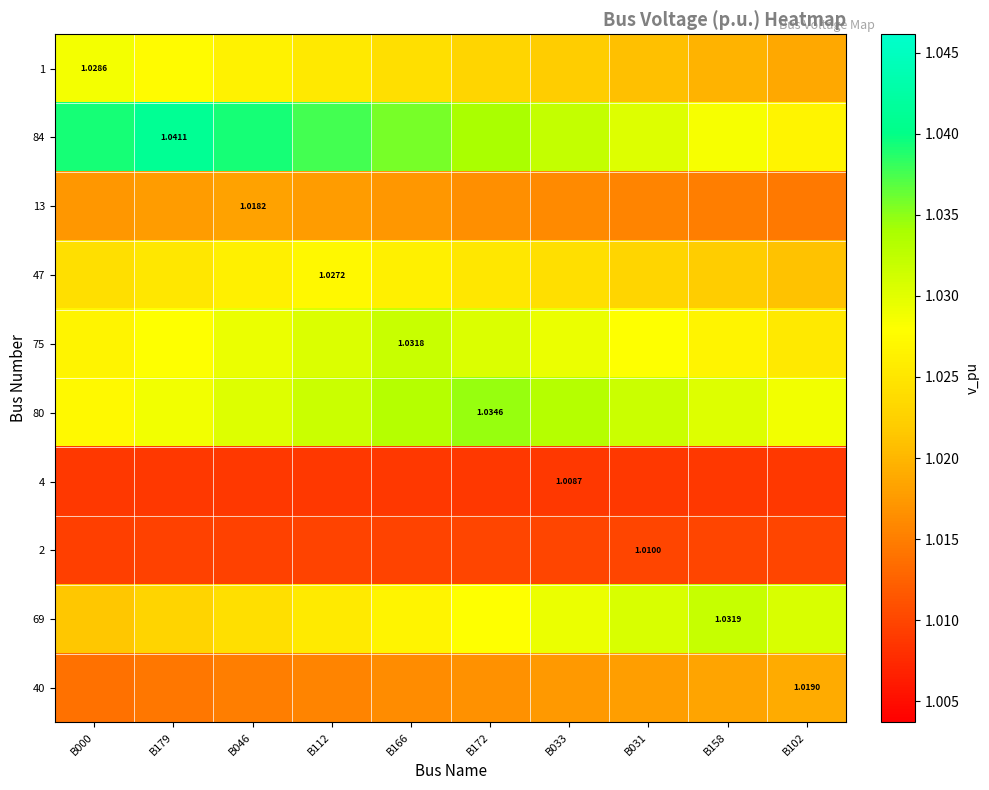

The value of 1 at B166 is 1.0. True or false?

True